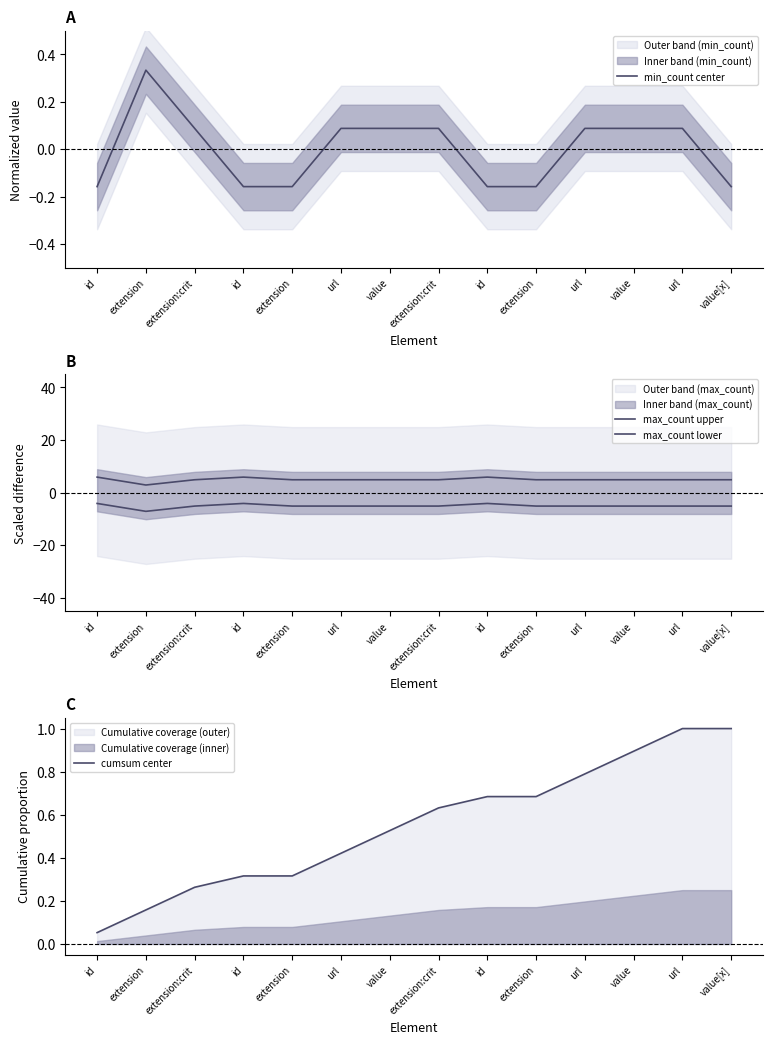

The value of max_count lower at value is -1.2. True or false?

False